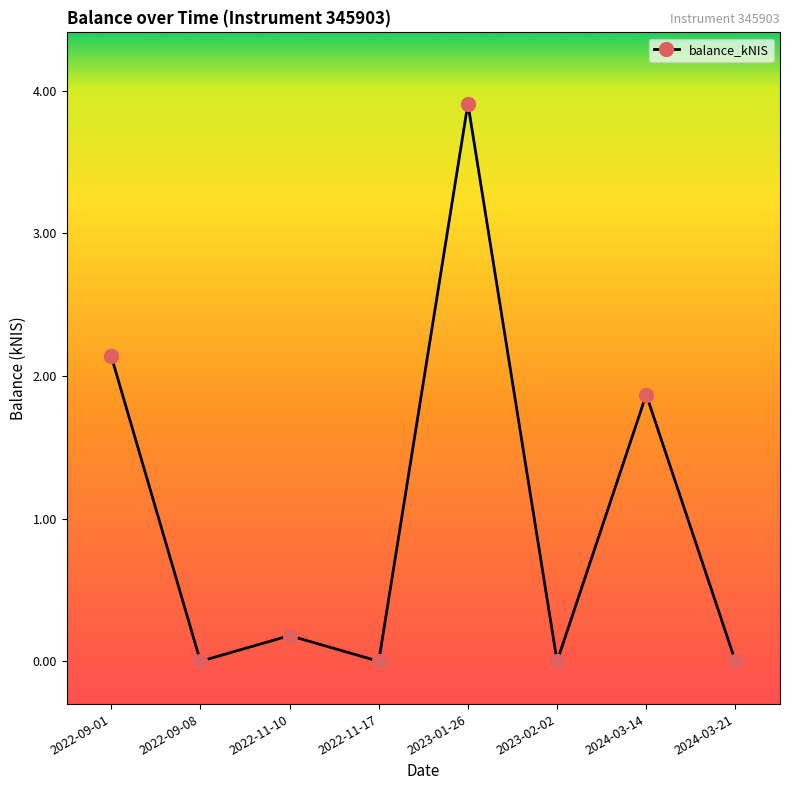

Which label corresponds to the largest value in the chart?

2023-01-26